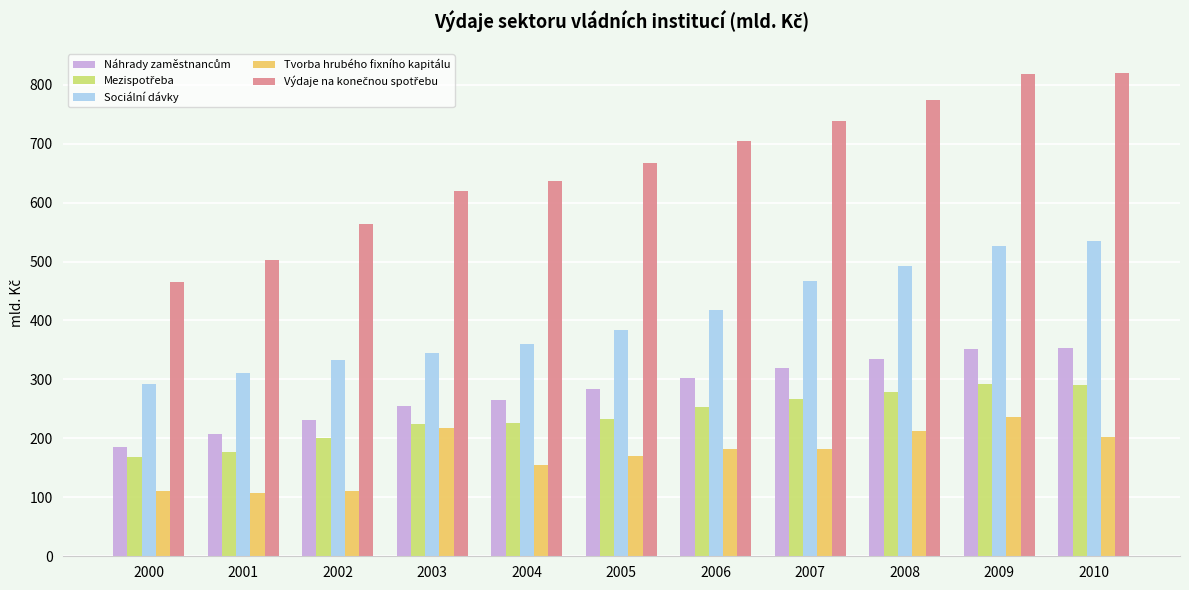

What is the minimum value shown in the chart?

107.7